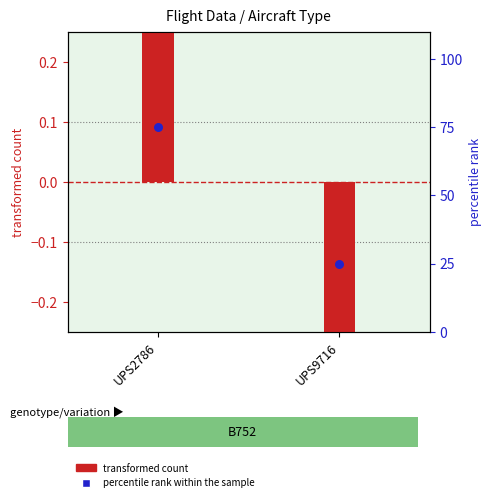

Which series has the largest Y range (max minus min)?

percentile rank within the sample